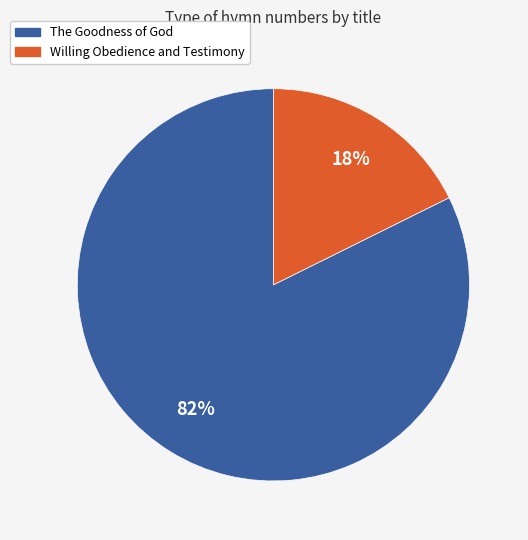

Count the number of slices in the pie.

2